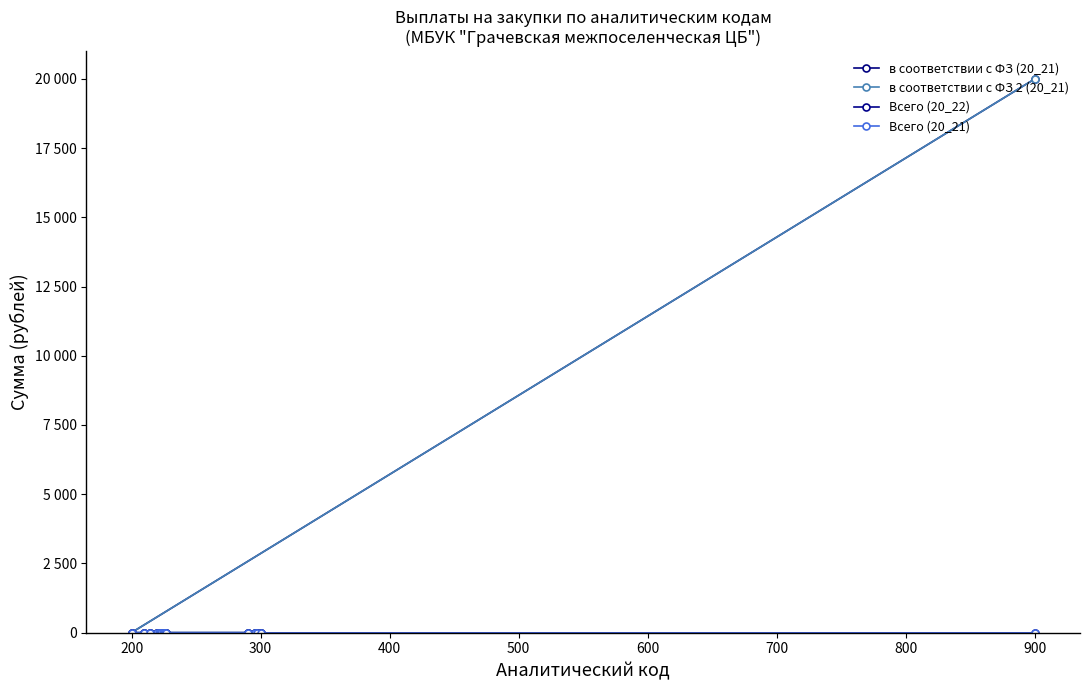

True or false: Всего (20_22) has more than 1 points higher than both neighbors.

False